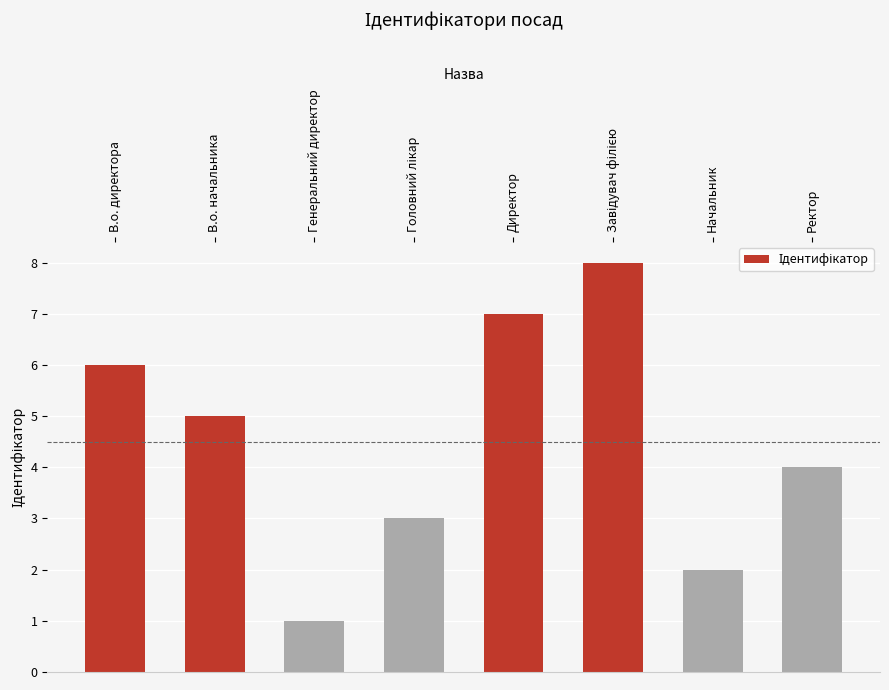

The chart shows a value of 4 at Директор. True or false?

False